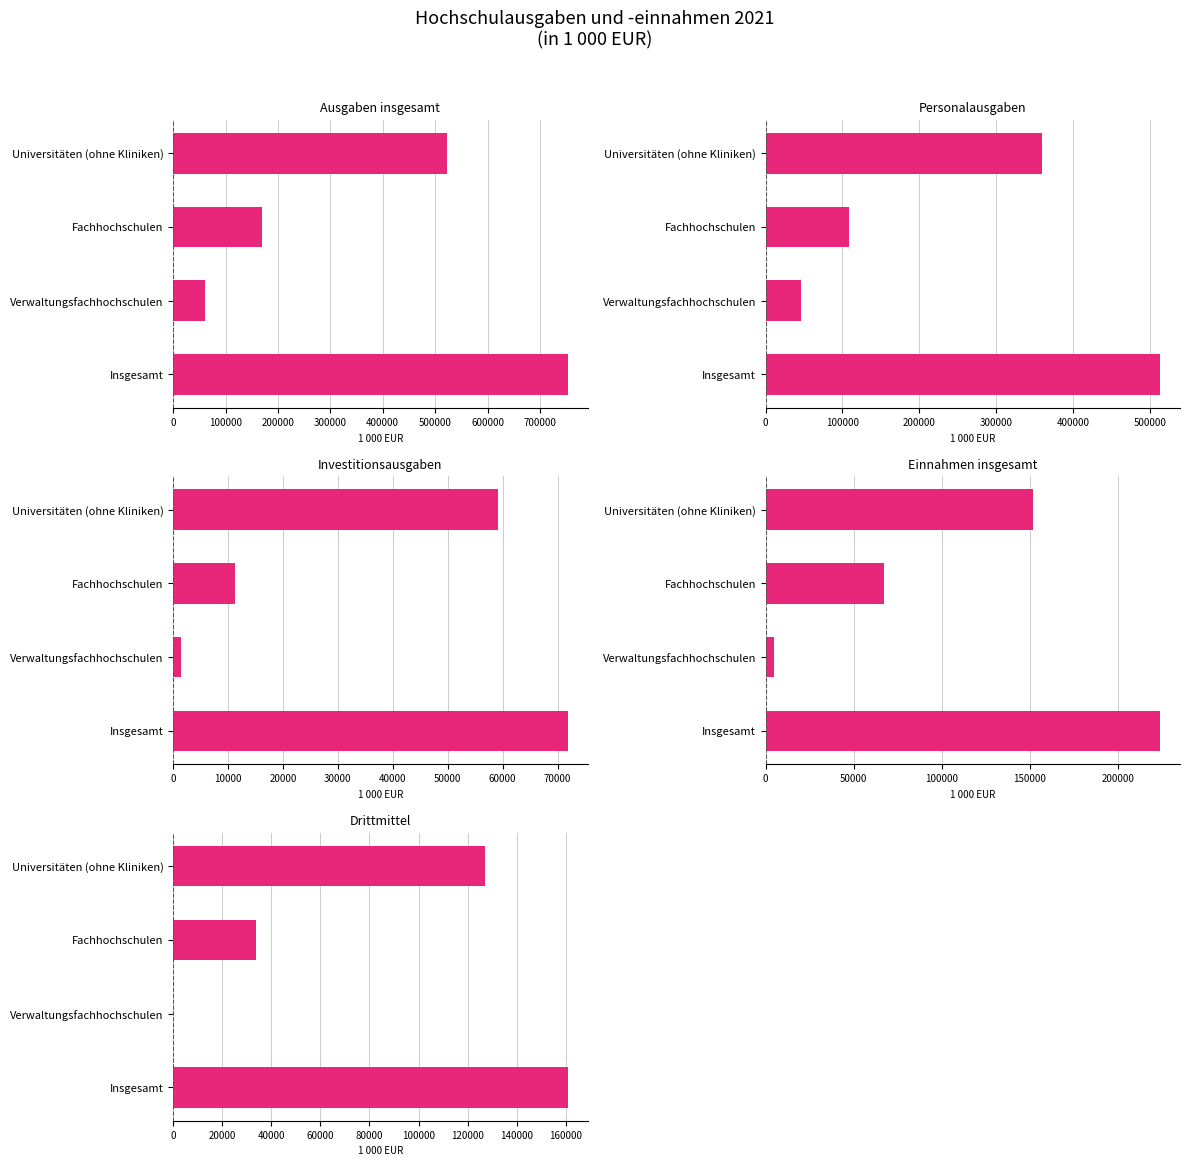

How many data points in Drittmittel are above 127083?

1